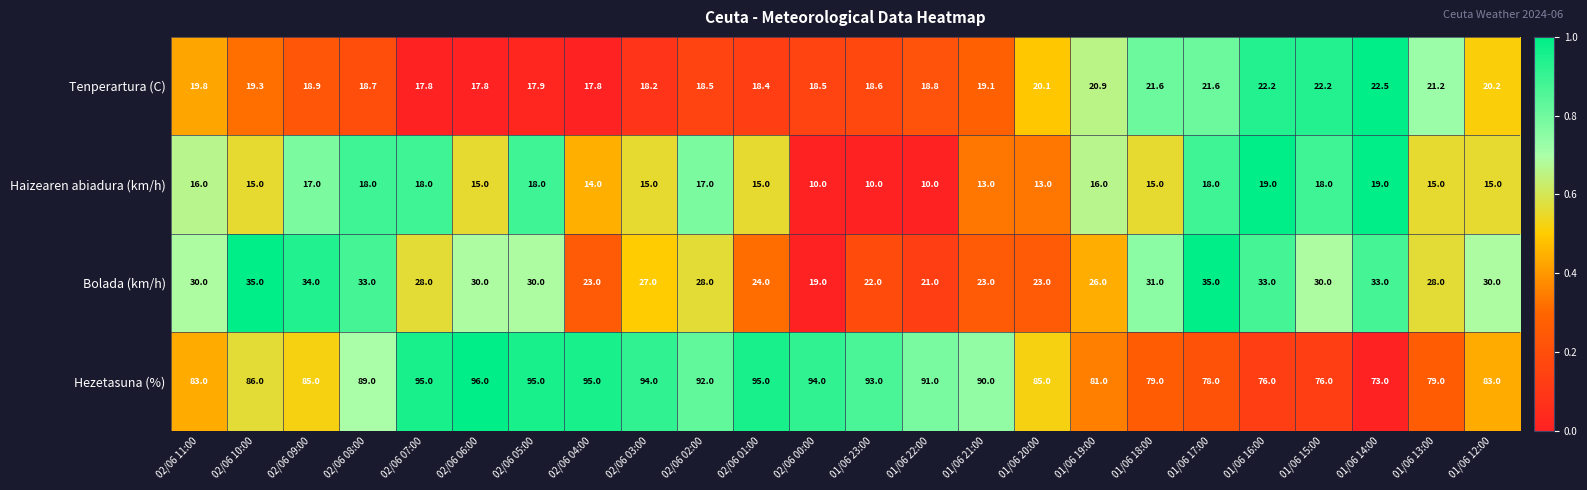

What is the difference between the highest and lowest values at 02/06 10:00?

71.0